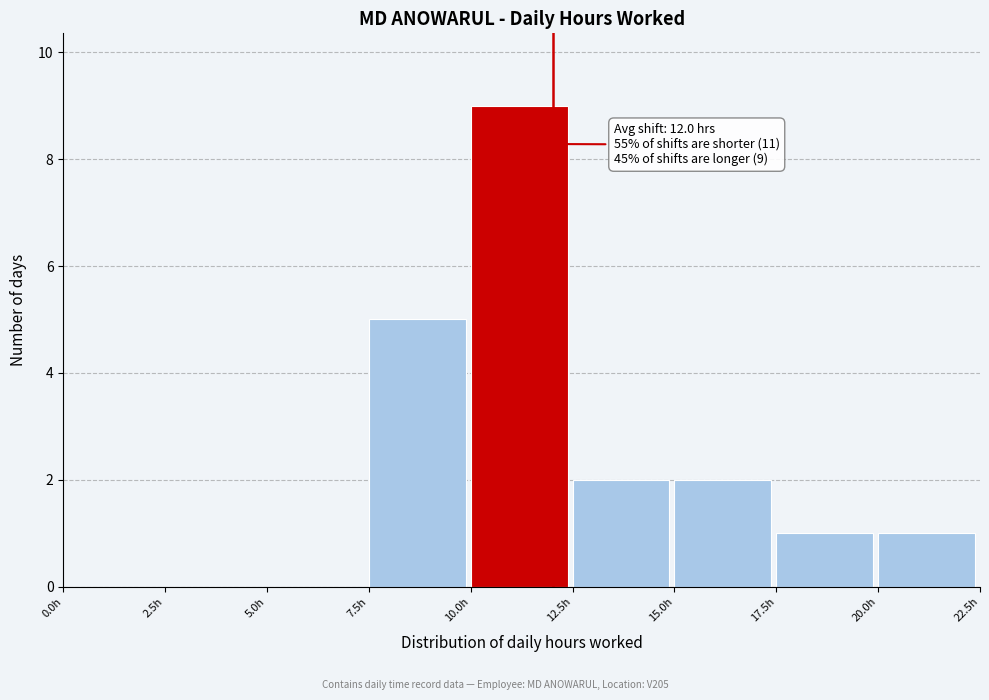

Over which range of the x-axis is the bar tallest?

10.0 to 12.5